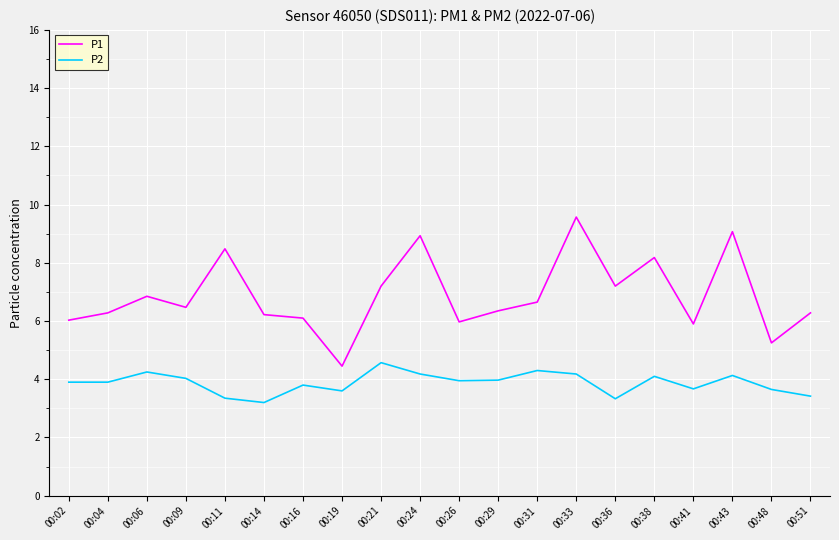

What is the average value of the P2 series?

3.9